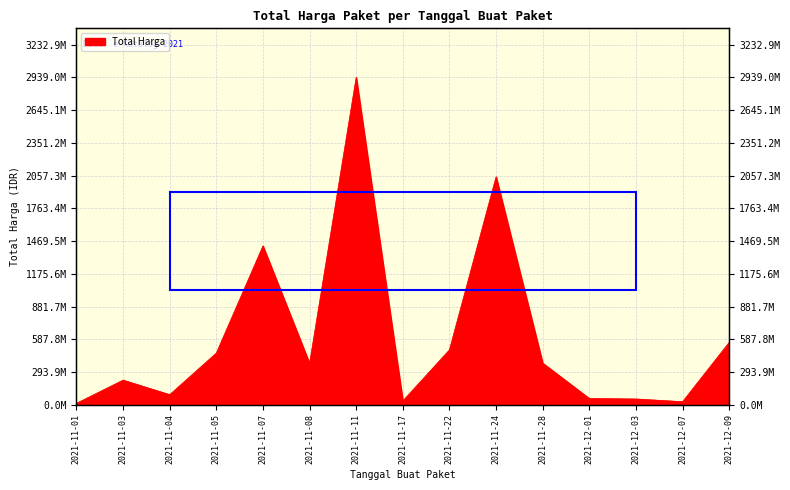

The chart shows a value of 34292000 at 2021-11-17. True or false?

True